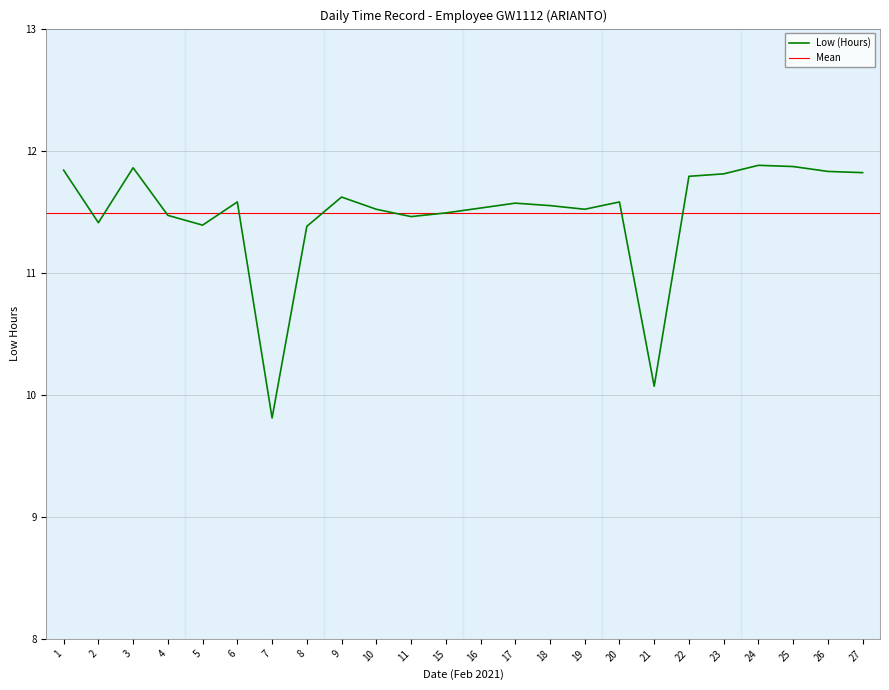

How many points are lower than both their immediate neighbors (excluding endpoints)?

6